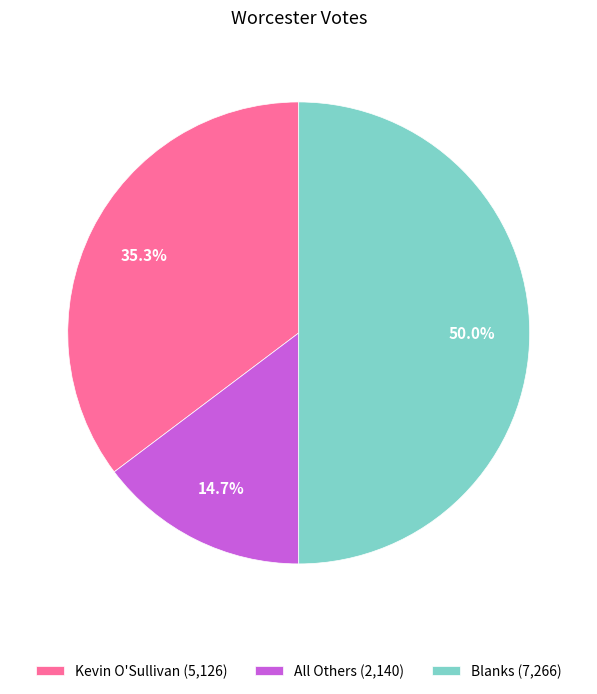

What percentage is the Blanks slice, to the nearest percent?

50%